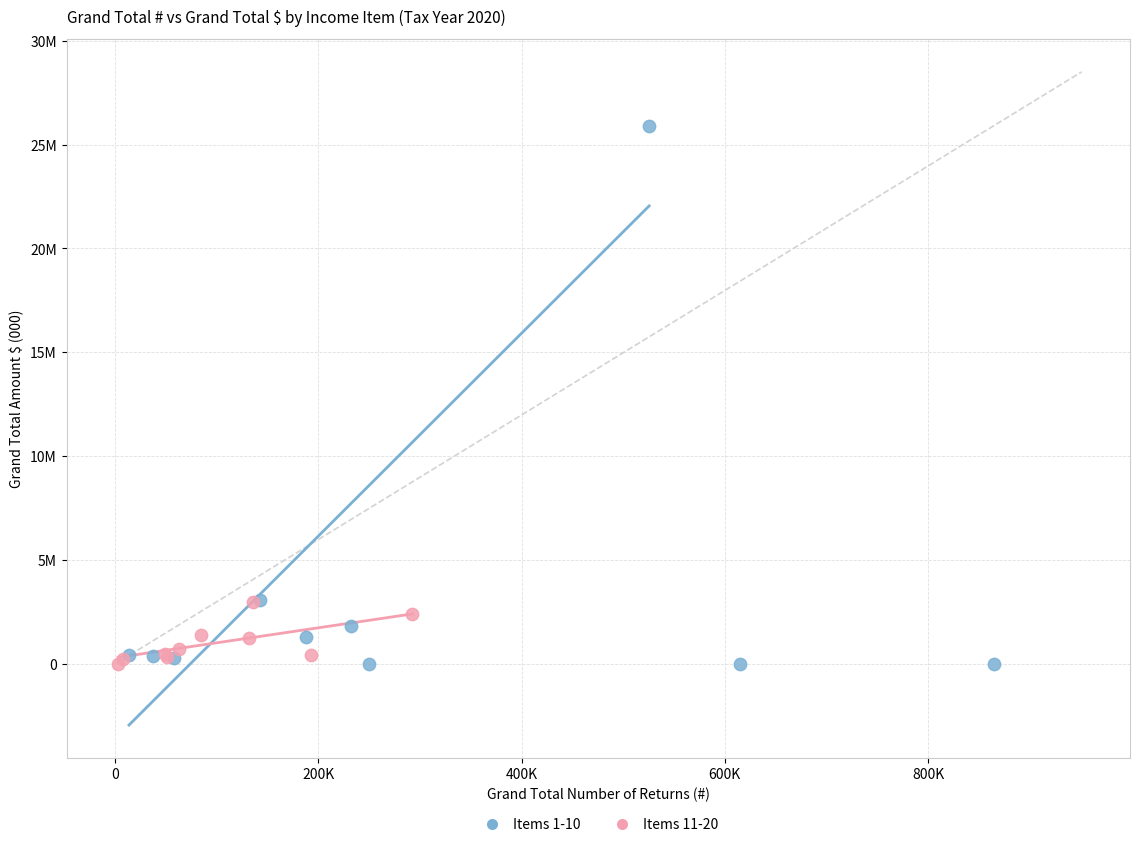

Which series contains the highest Y value?

Items 1-10